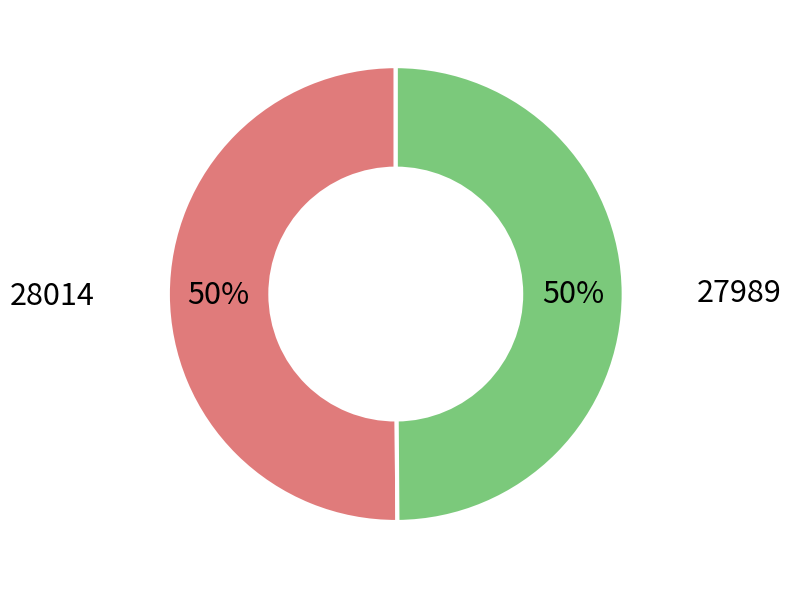

The 27989 slice represents 50% of the pie. True or false?

True